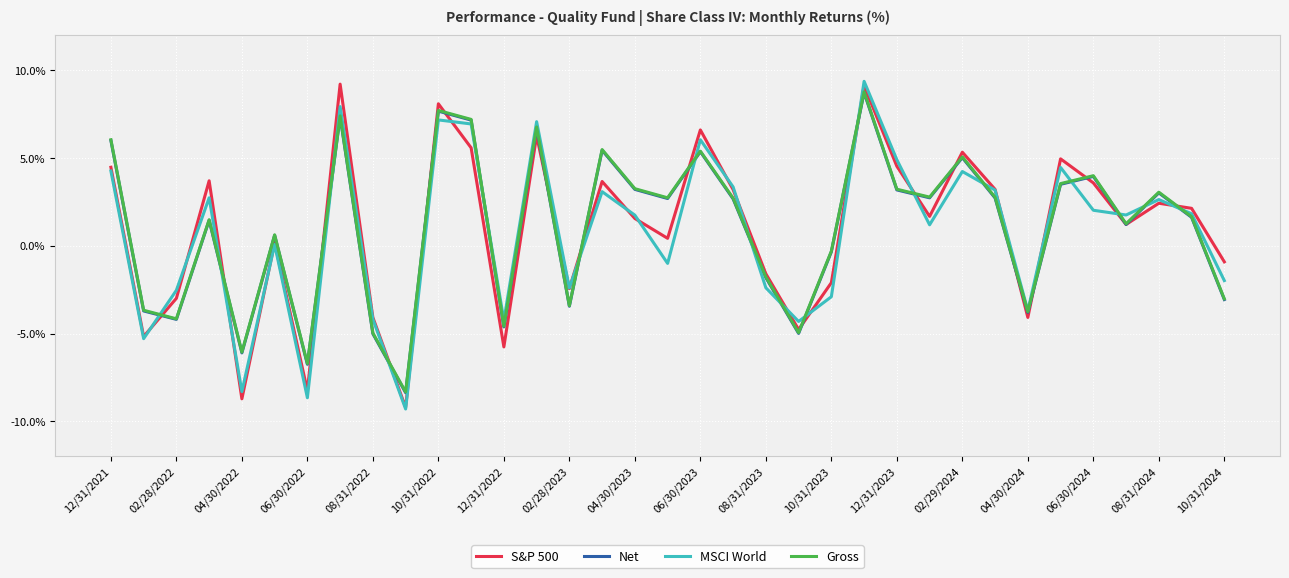

How many interior local peaks does the MSCI World series have?

11